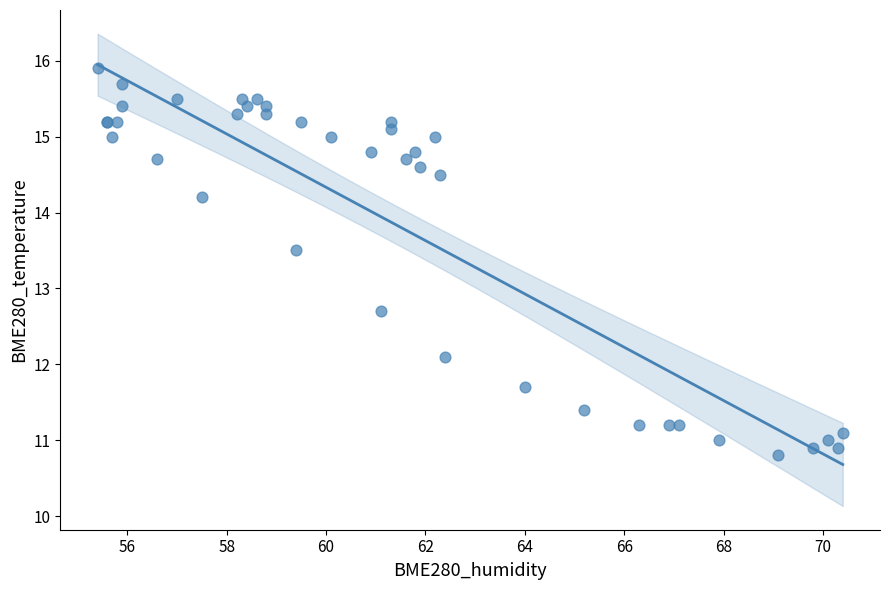

What Y value in the scatter plot is closest to 13?

12.7